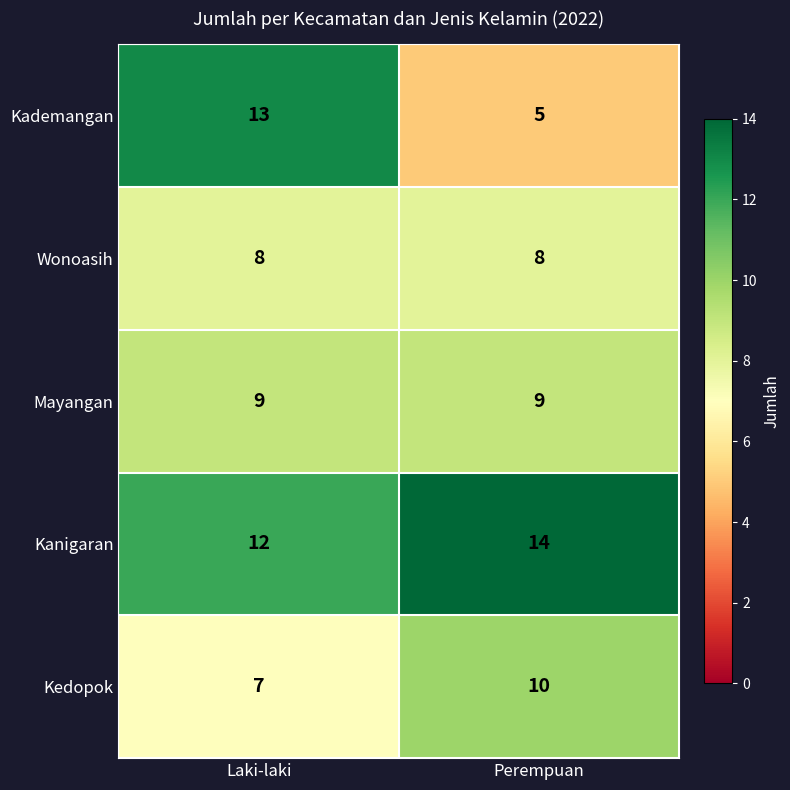

What is the approximate value of Mayangan at Laki-laki?

9